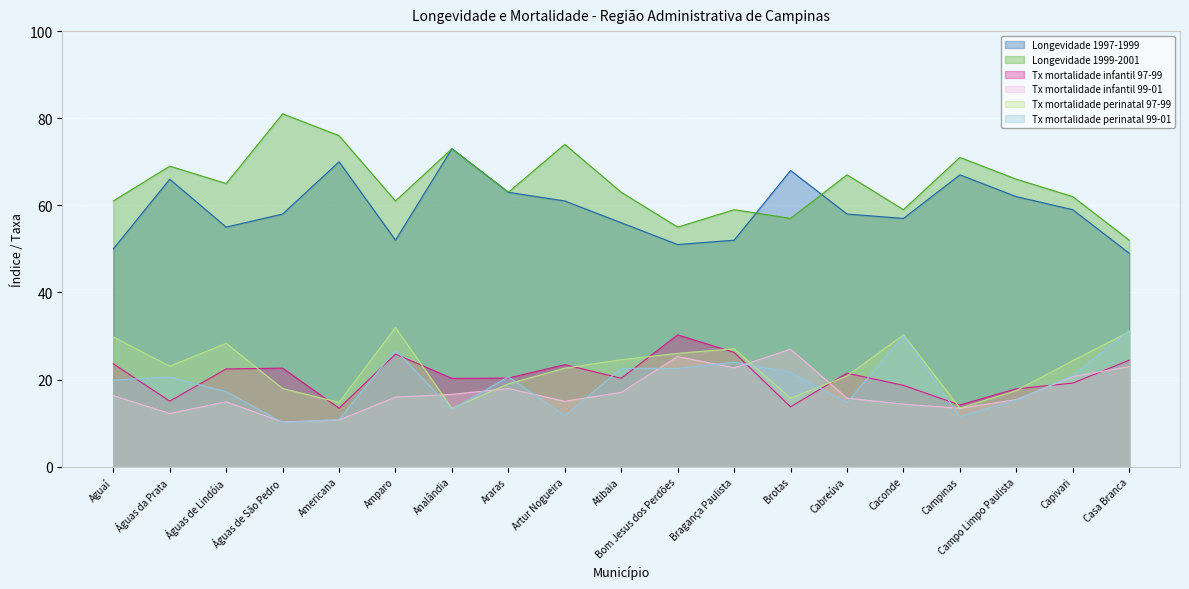

The Tx mortalidade infantil 99-01 series shows 16.4 at Águas da Prata. True or false?

False